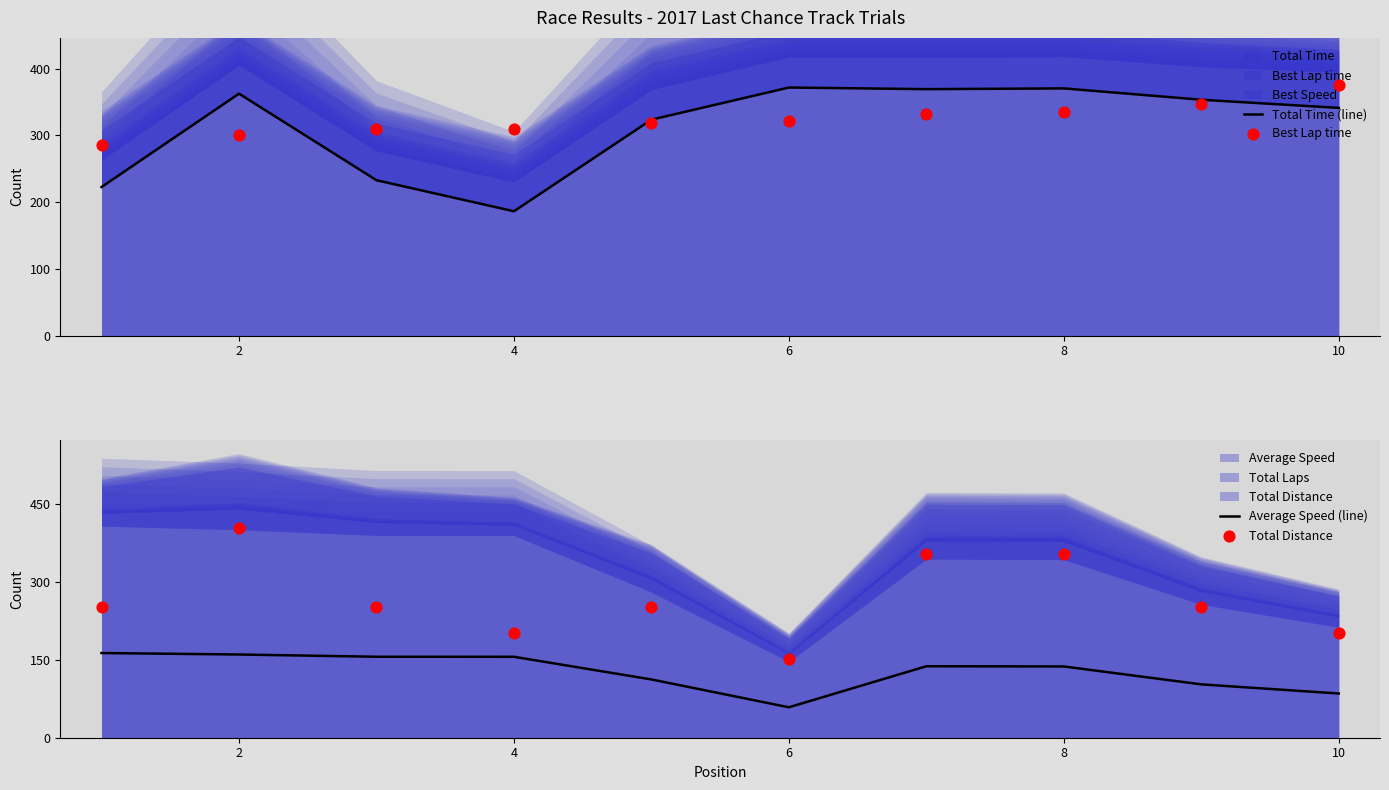

Which series reaches the minimum Y coordinate?

Average Speed (line)